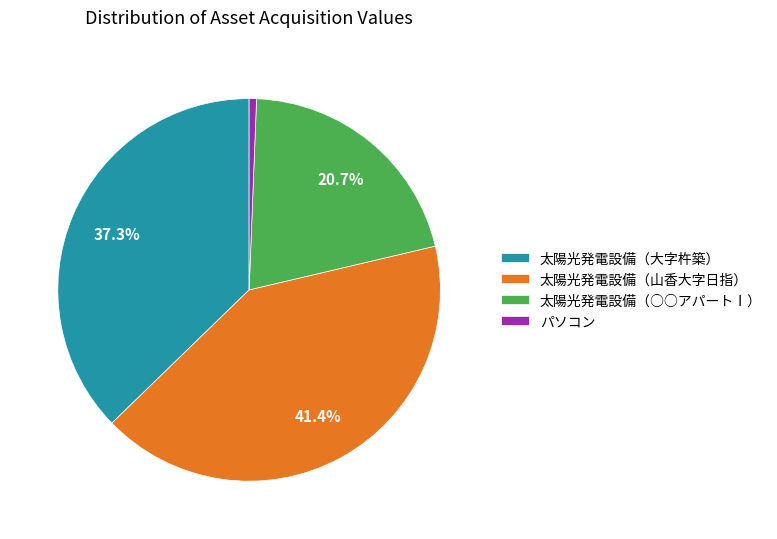

Rank the categories by value from lowest to highest.

パソコン, 太陽光発電設備（○○アパートⅠ）, 太陽光発電設備（大字杵築）, 太陽光発電設備（山香大字日指）